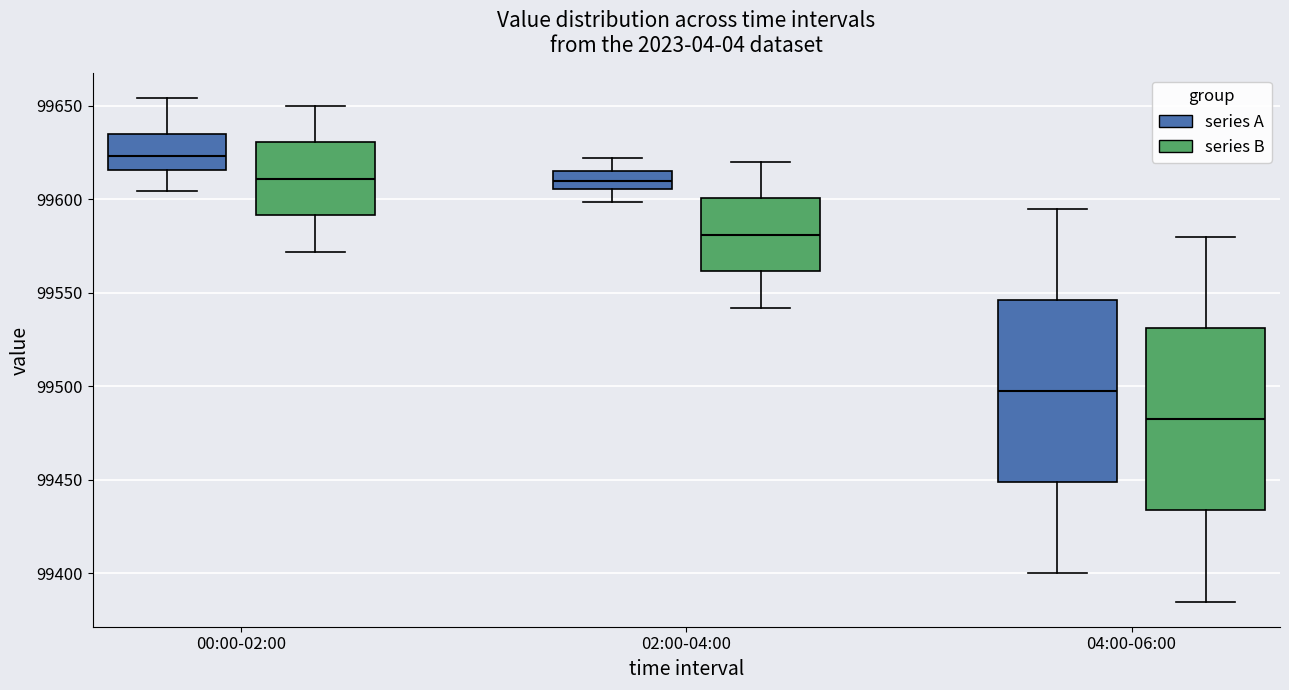

Which box has the highest median line?

00:00-02:00 (series A)